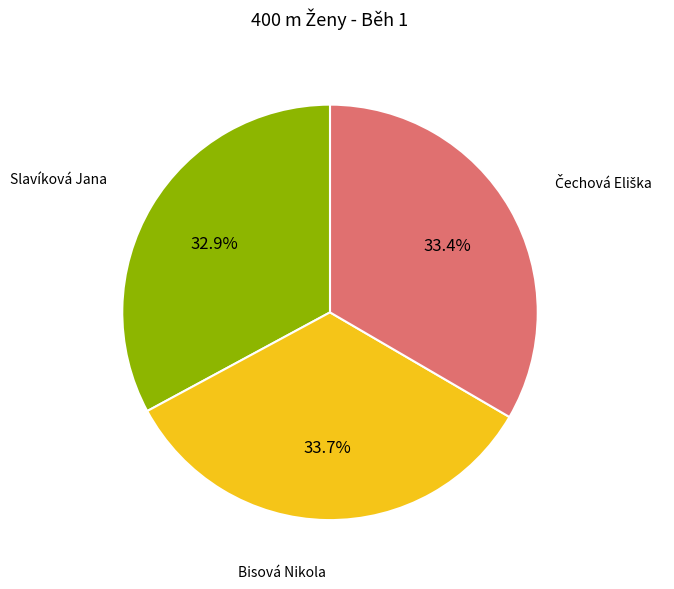

Which slice is the smallest?

Slavíková Jana